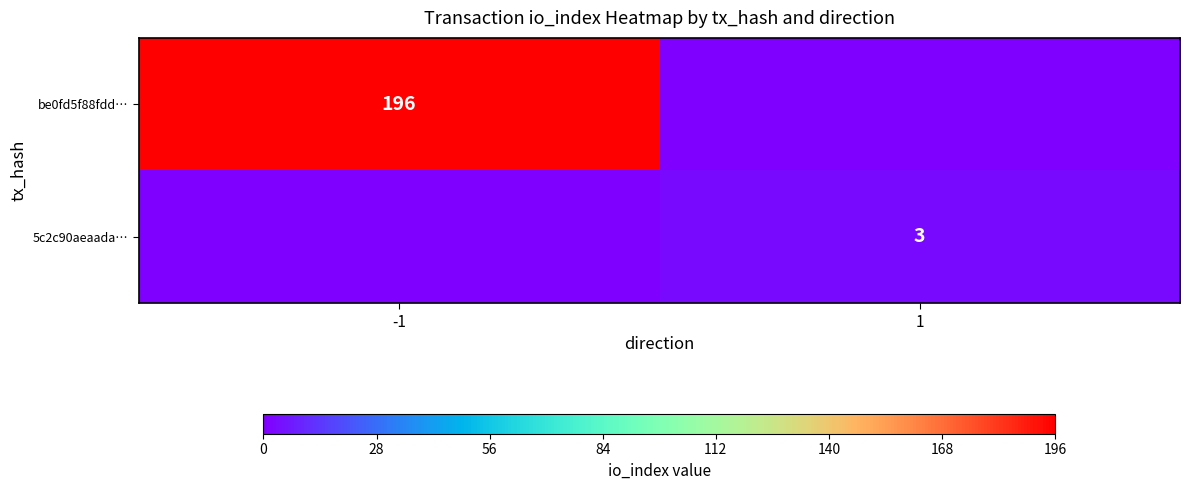

The value of be0fd5f88fdd… at -1 is 196. True or false?

True